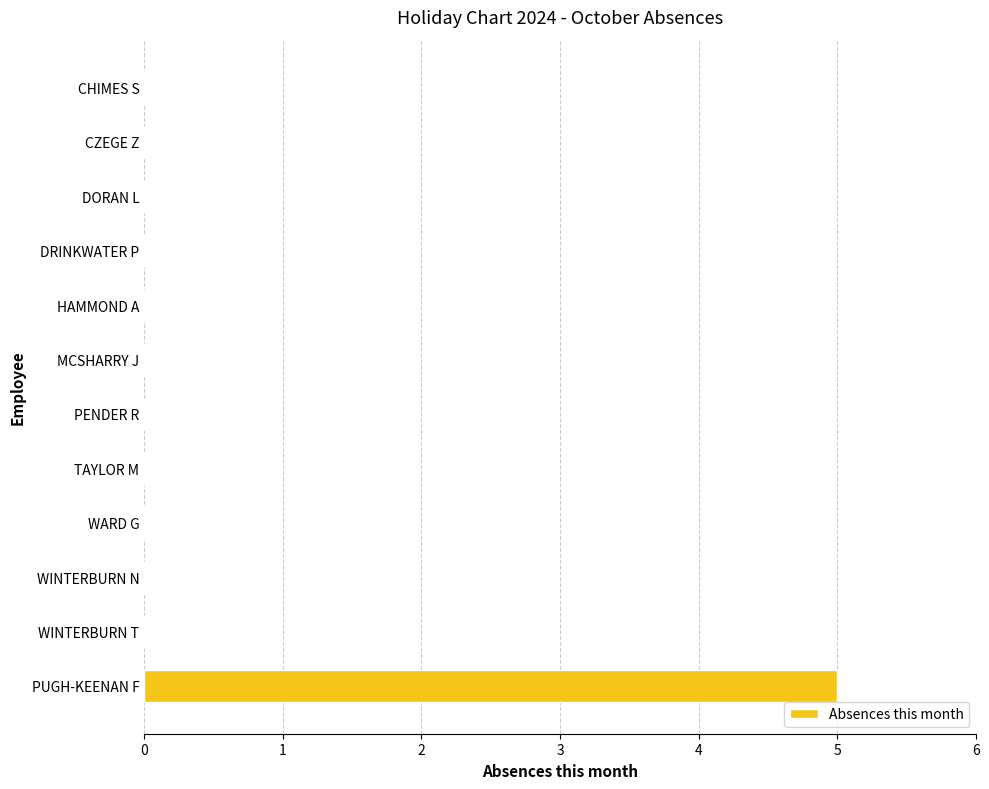

What is the sum of the values at DORAN L and PUGH-KEENAN F?

5